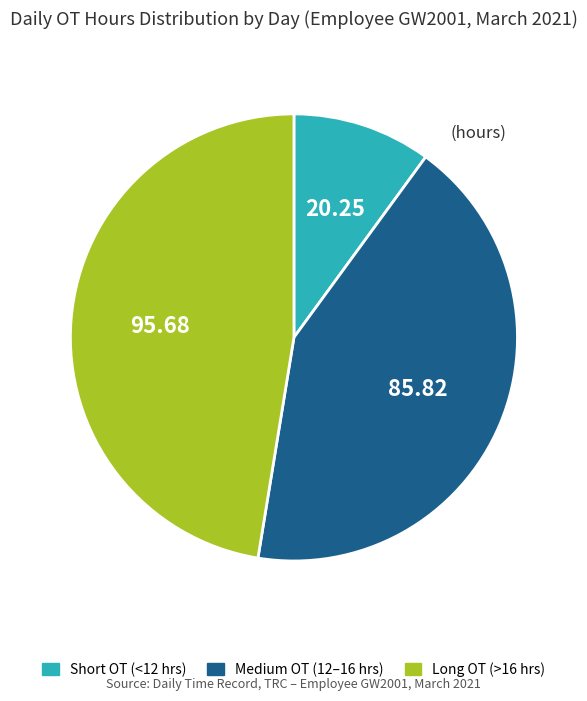

Is there a majority slice in this chart?

No